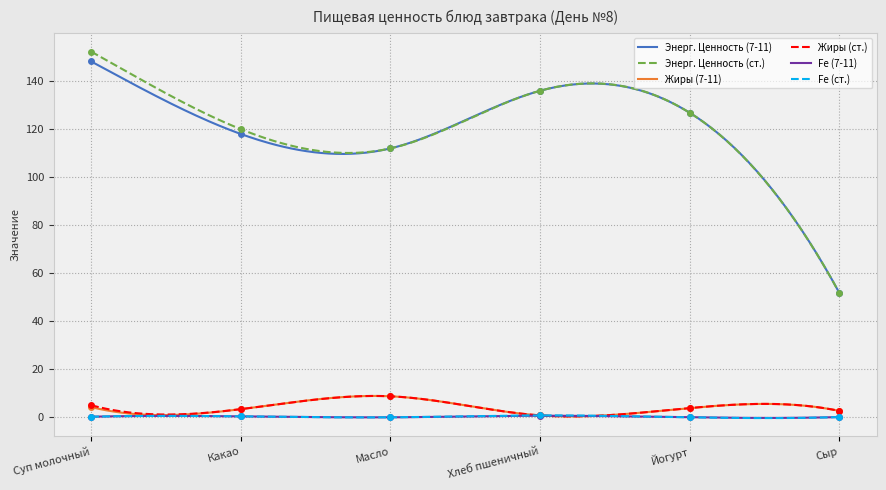

How many interior local peaks does the Энерг. Ценность (ст.) series have?

1